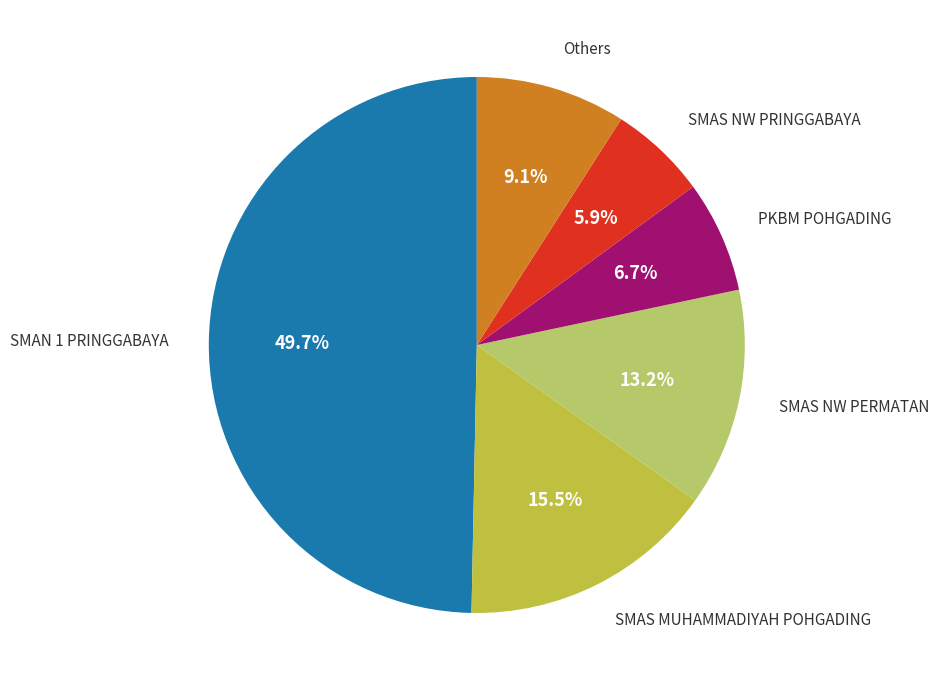

How many segments does this pie chart have?

6